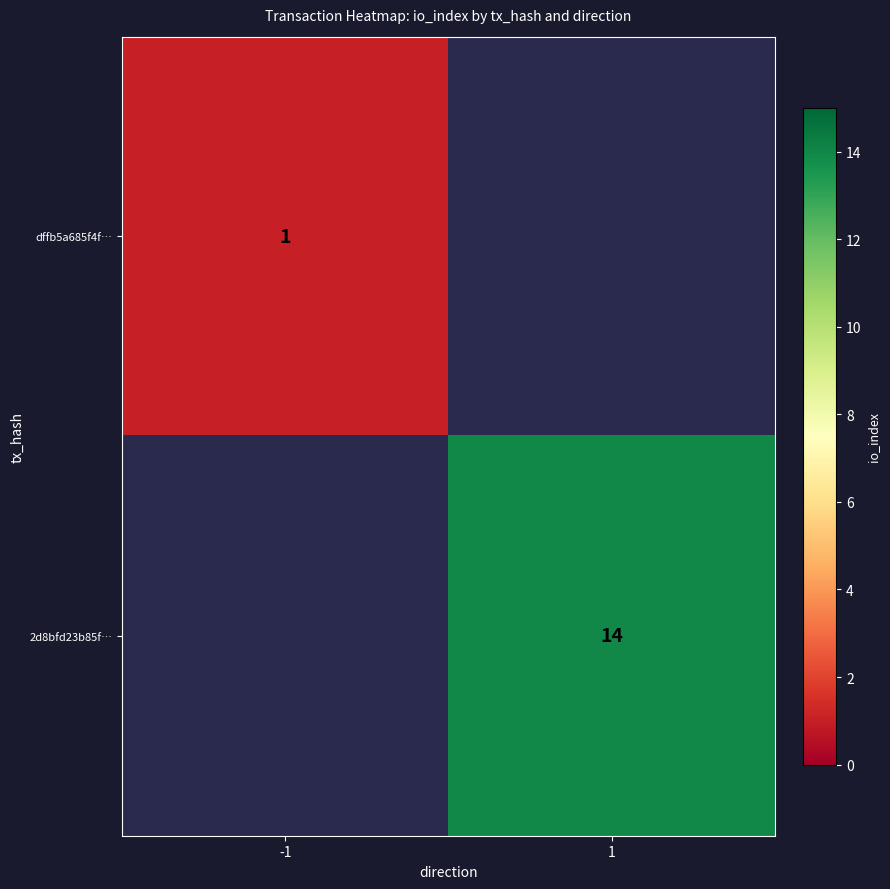

The 2d8bfd23b85f… series shows 14 at 1. True or false?

True